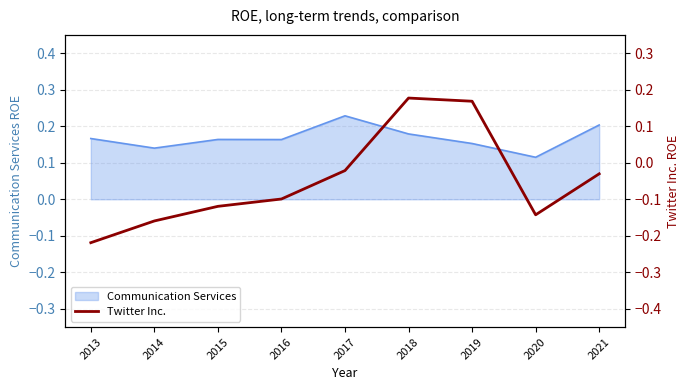

At which label is Communication Services closest to 0?

2020